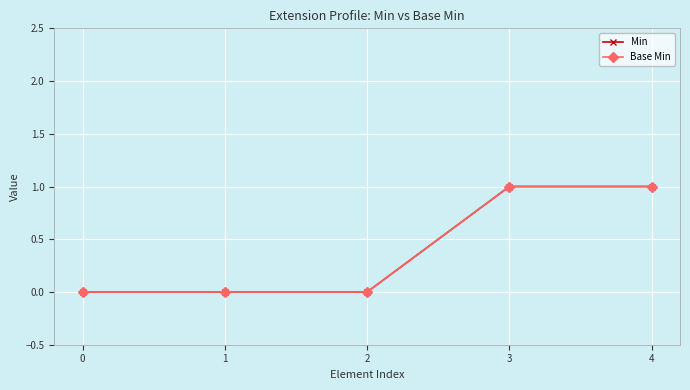

True or false: Base Min and Min cross at least once.

False